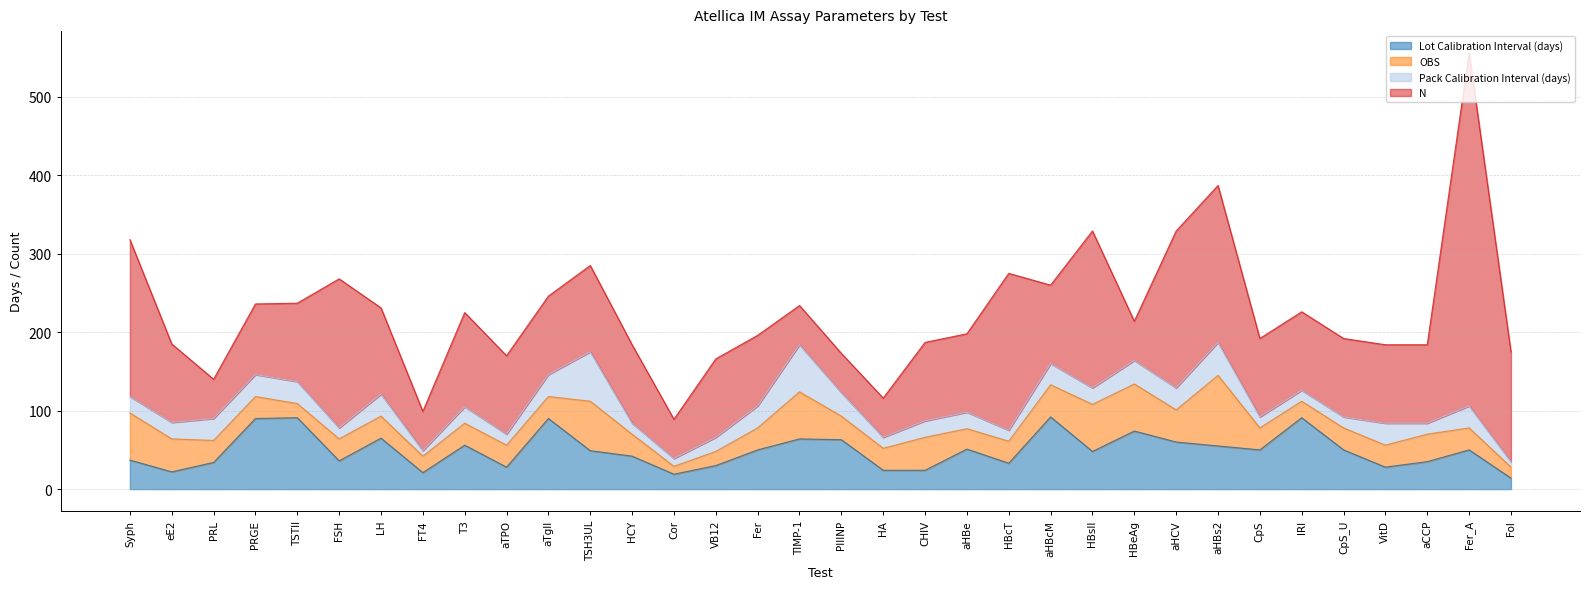

Reading left to right, extract all data points from this chart.

Lot Calibration Interval (days): Syph=37	eE2=22	PRL=34	PRGE=90	TSTII=91	FSH=36	LH=65	FT4=21	T3=56	aTPO=28	aTgII=90	TSH3UL=49	HCY=42	Cor=19	VB12=30	Fer=50	TIMP-1=64	PIIINP=63	HA=24	CHIV=24	aHBe=51	HBcT=33	aHBcM=92	HBsII=48	HBeAg=74	aHCV=60	aHBs2=55	CpS=50	IRI=91	CpS_U=50	VitD=28	aCCP=35	Fer_A=50	Fol=14
OBS: Syph=60	eE2=42	PRL=28	PRGE=28	TSTII=18	FSH=28	LH=28	FT4=21	T3=28	aTPO=28	aTgII=28	TSH3UL=63	HCY=28	Cor=10	VB12=18	Fer=28	TIMP-1=60	PIIINP=30	HA=28	CHIV=42	aHBe=26	HBcT=28	aHBcM=41	HBsII=60	HBeAg=60	aHCV=41	aHBs2=90	CpS=28	IRI=21	CpS_U=28	VitD=28	aCCP=35	Fer_A=28	Fol=14
Pack Calibration Interval (days): Syph=21	eE2=21	PRL=28	PRGE=28	TSTII=28	FSH=14	LH=28	FT4=7	T3=21	aTPO=14	aTgII=28	TSH3UL=63	HCY=14	Cor=10	VB12=18	Fer=28	TIMP-1=60	PIIINP=30	HA=14	CHIV=21	aHBe=21	HBcT=14	aHBcM=27	HBsII=21	HBeAg=30	aHCV=28	aHBs2=42	CpS=14	IRI=14	CpS_U=14	VitD=28	aCCP=14	Fer_A=28	Fol=7
N: Syph=200	eE2=100	PRL=50	PRGE=90	TSTII=100	FSH=190	LH=110	FT4=50	T3=120	aTPO=100	aTgII=100	TSH3UL=110	HCY=100	Cor=50	VB12=100	Fer=90	TIMP-1=50	PIIINP=50	HA=50	CHIV=100	aHBe=100	HBcT=200	aHBcM=100	HBsII=200	HBeAg=50	aHCV=200	aHBs2=200	CpS=100	IRI=100	CpS_U=100	VitD=100	aCCP=100	Fer_A=450	Fol=140